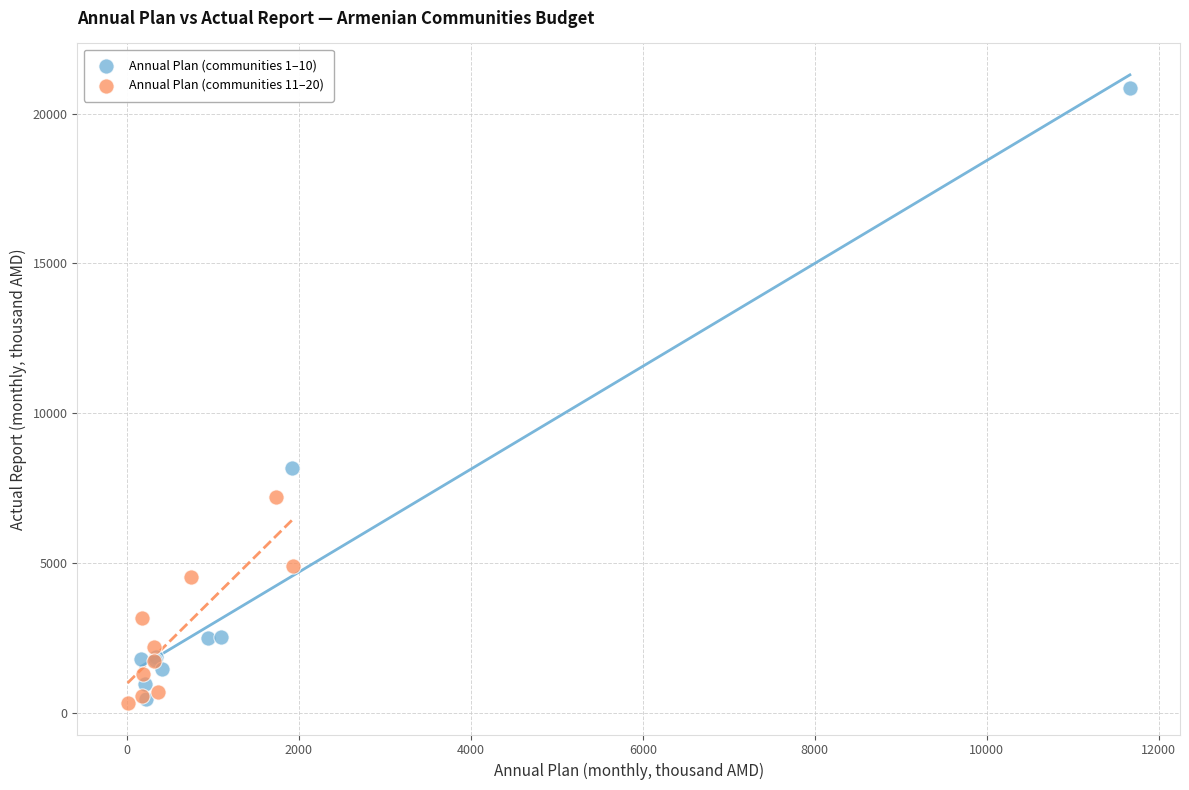

Which series contains the highest Y value?

Annual Plan (communities 1–10)